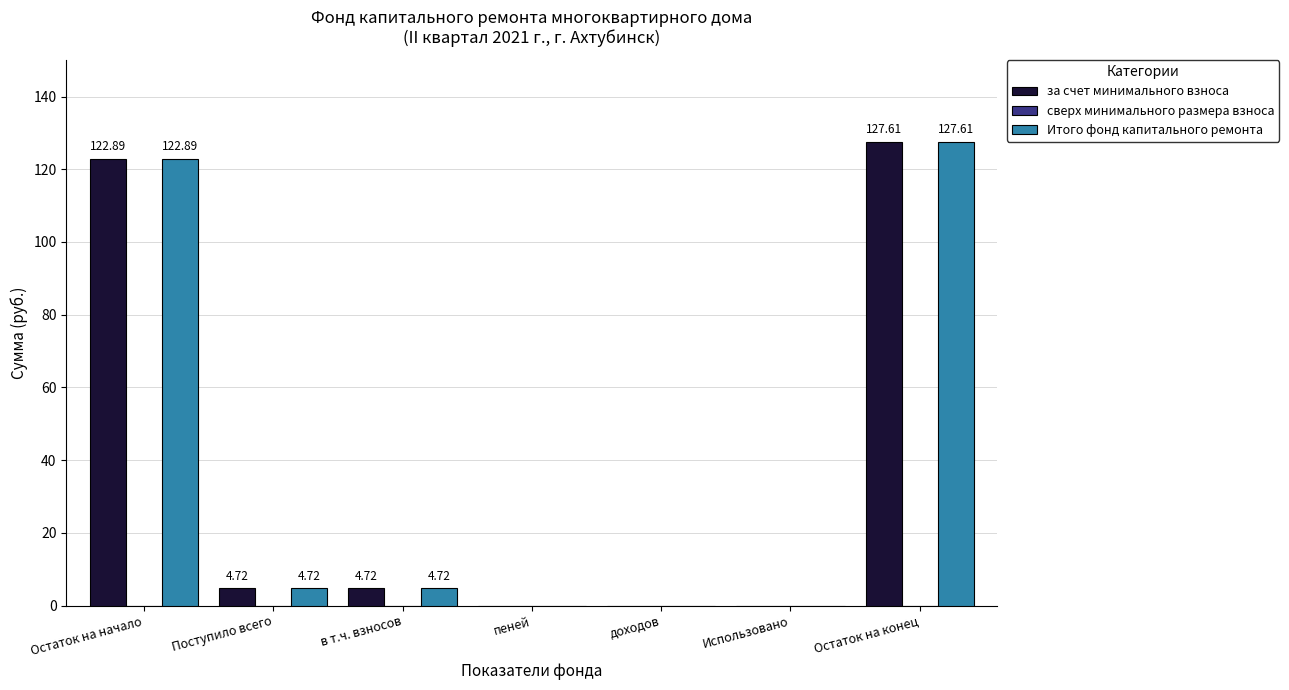

At which label does за счет минимального взноса first exceed 4?

Остаток на начало